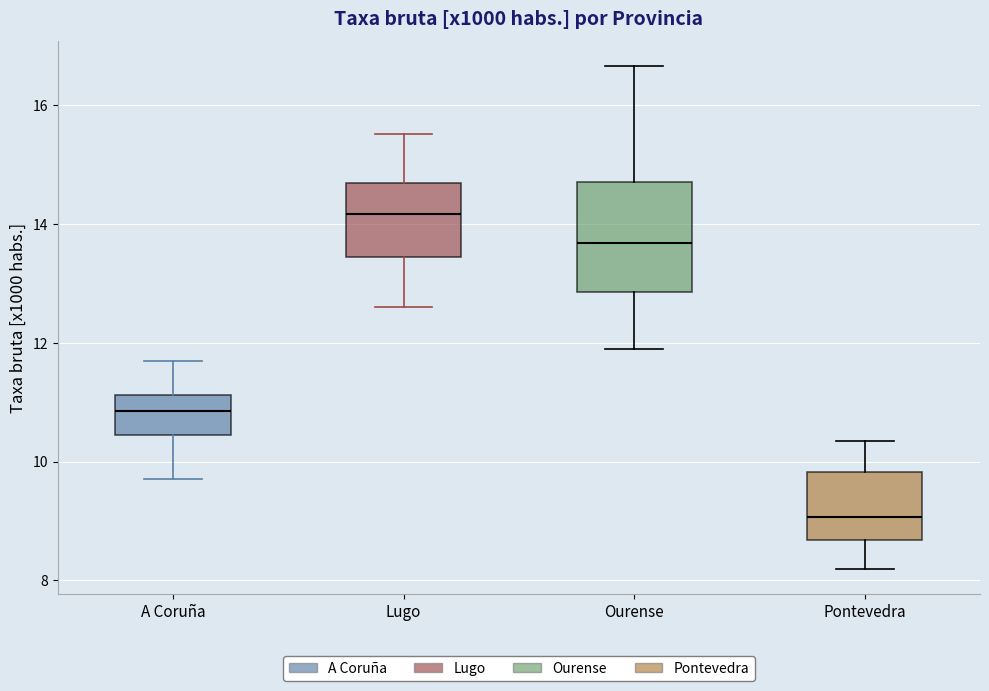

Which box's median line is the lowest?

Pontevedra